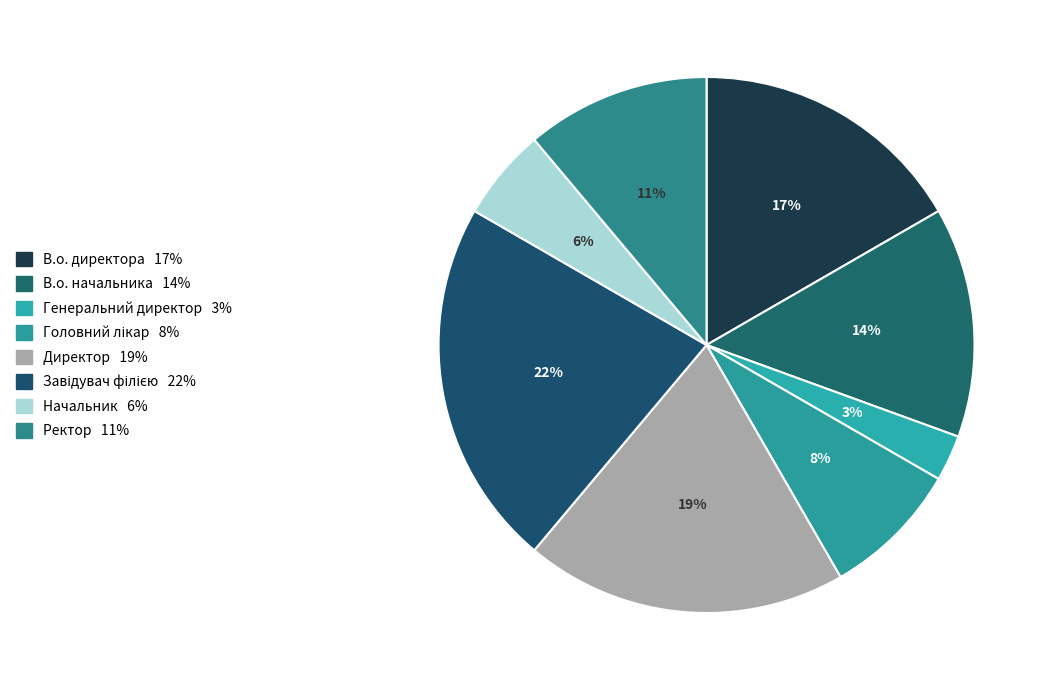

Is Головний лікар the majority of the pie?

No